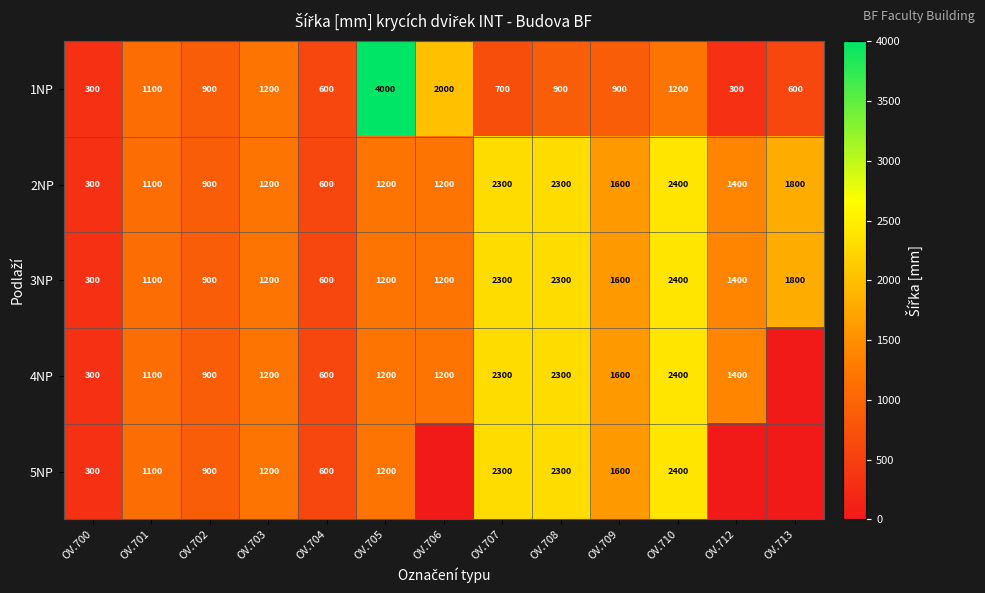

Is it true that 4NP equals 561 at OV.712?

False